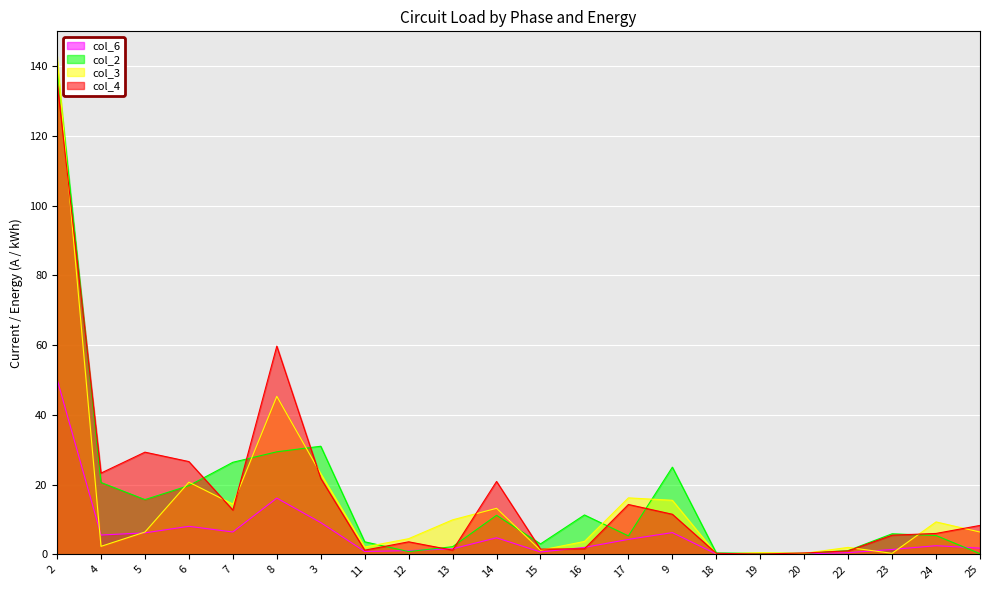

What is the difference between the col_3 values at 20 and 13?

9.6